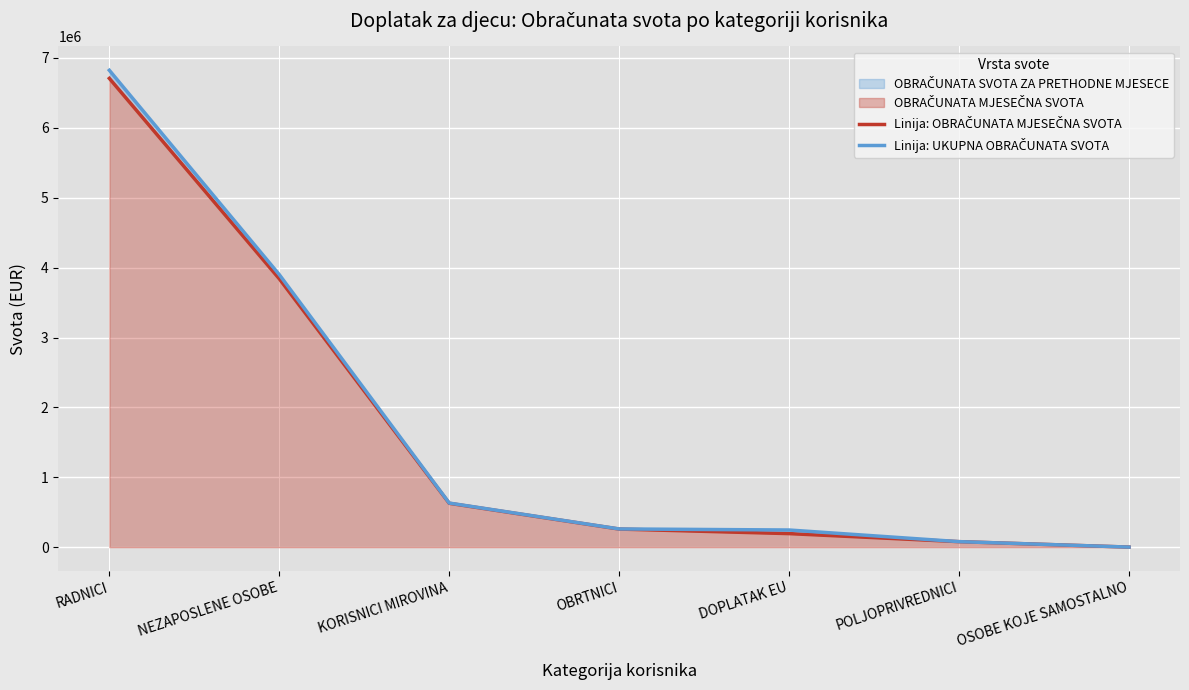

Rank the series by their average value, from highest to lowest.

Linija: UKUPNA OBRAČUNATA SVOTA, Linija: OBRAČUNATA MJESEČNA SVOTA